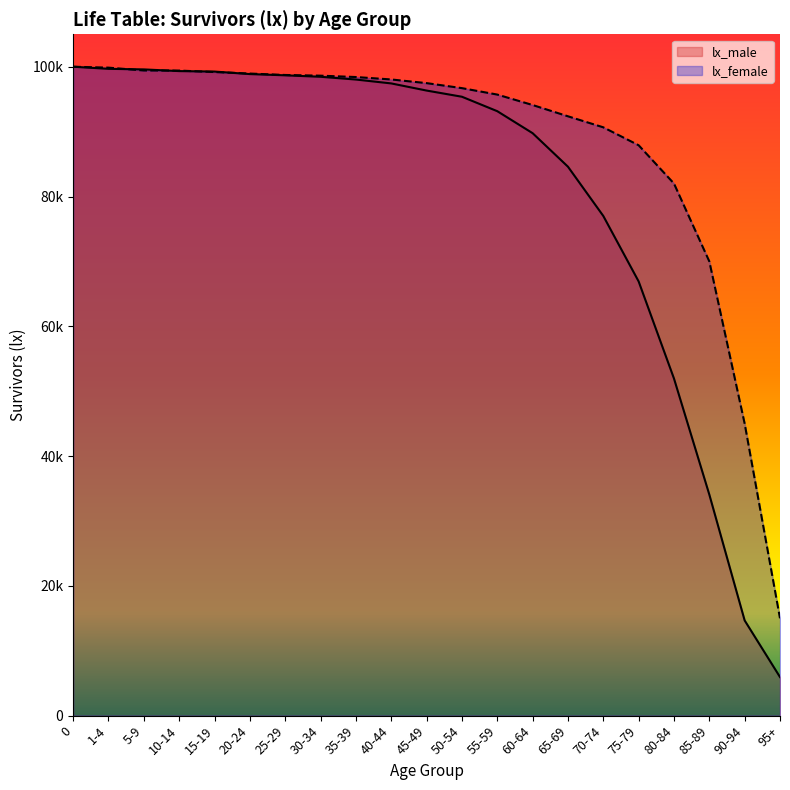

List the labels in order of lx_male value, smallest first.

95+, 90-94, 85-89, 80-84, 75-79, 70-74, 65-69, 60-64, 55-59, 50-54, 45-49, 40-44, 35-39, 30-34, 25-29, 20-24, 15-19, 10-14, 5-9, 1-4, 0